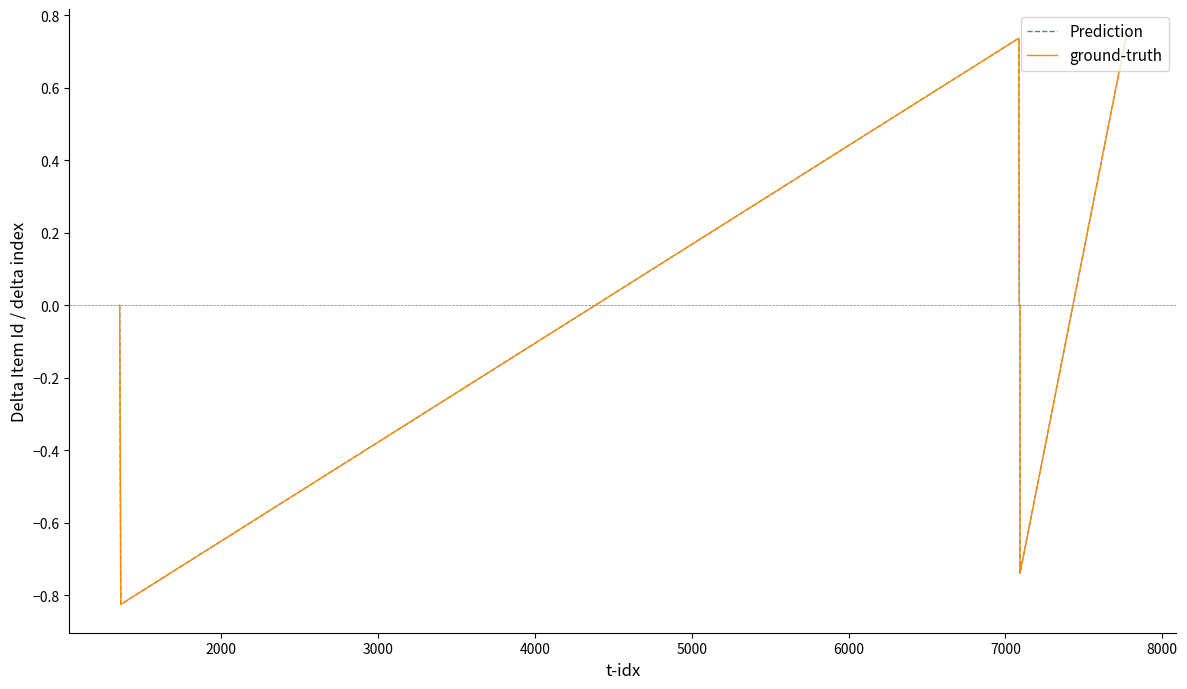

What is the sum of all Prediction values?

-0.1